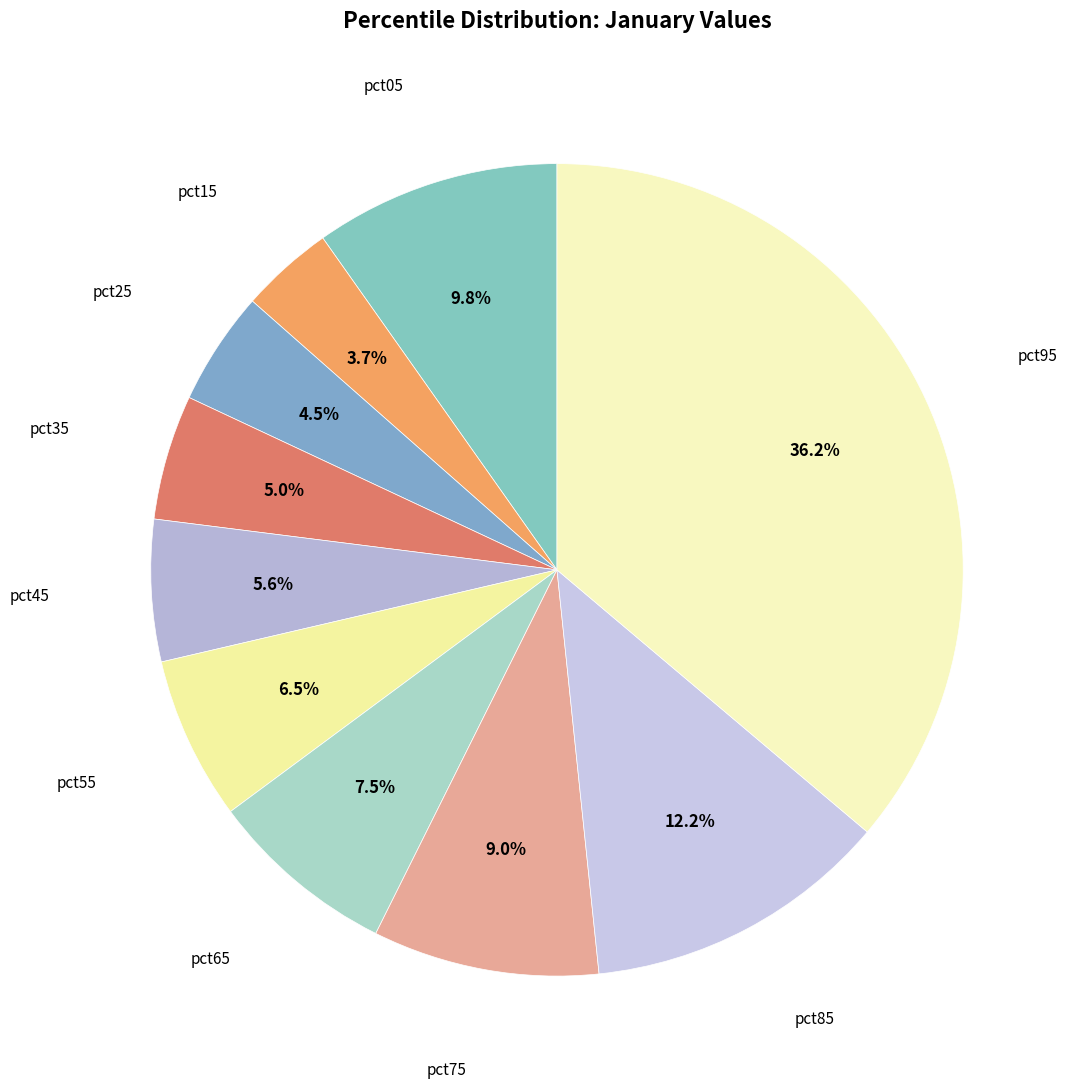

Rank the categories by value from lowest to highest.

pct15, pct25, pct35, pct45, pct55, pct65, pct75, pct05, pct85, pct95